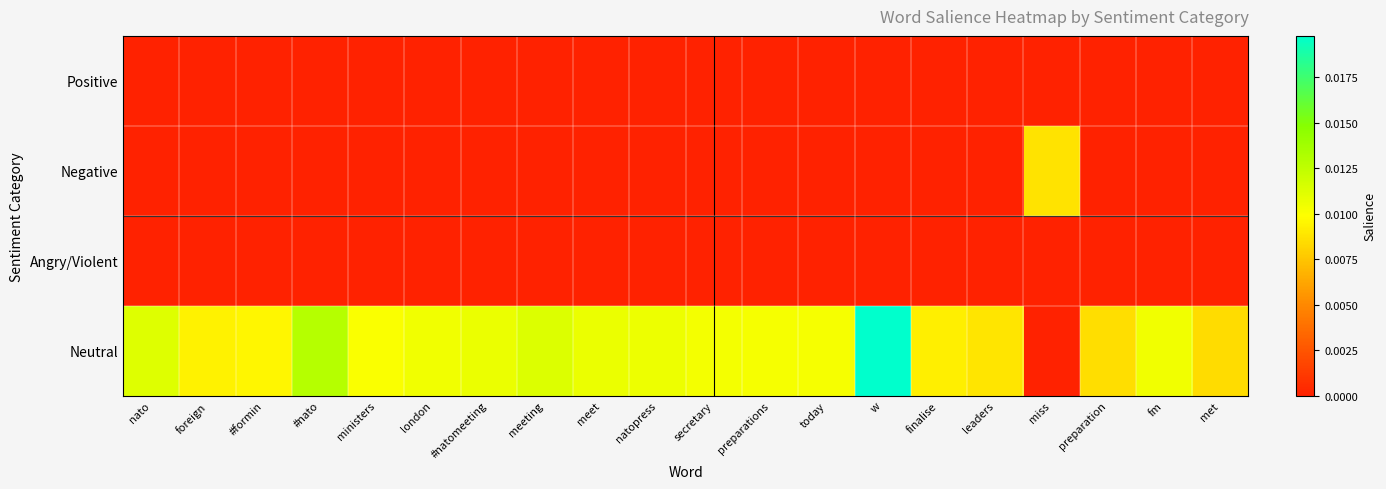

At how many categories does at least one series exceed 0?

20